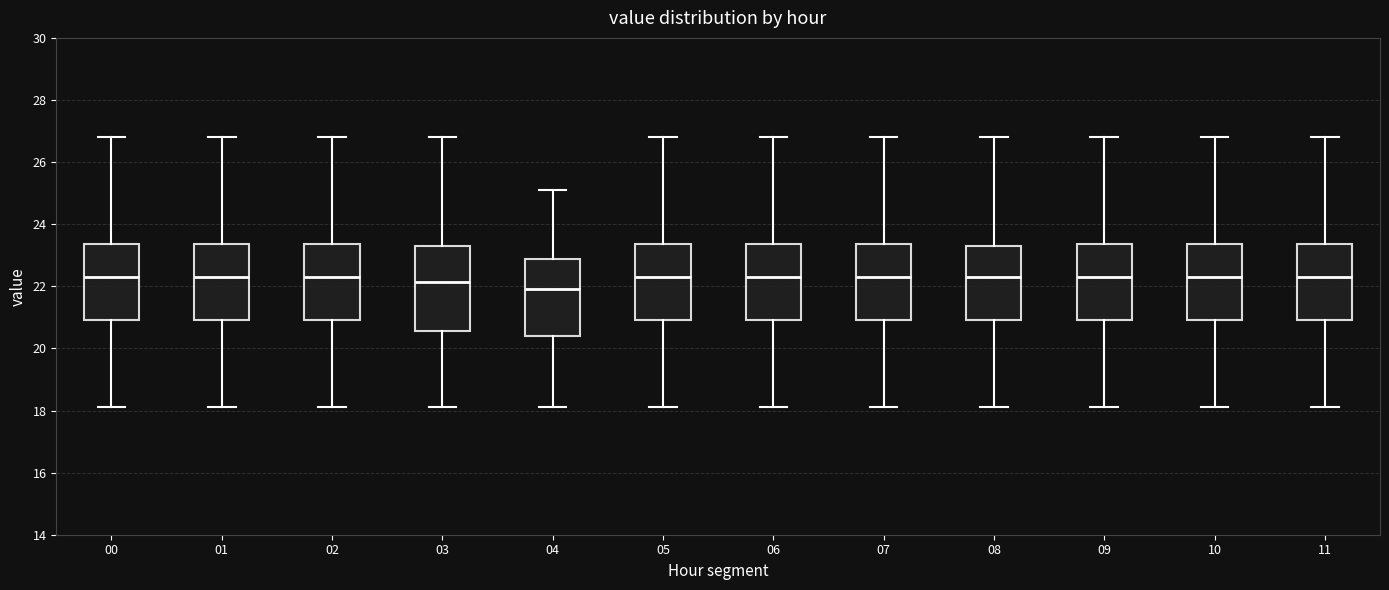

Where does the median line of the box at x = 02 sit on the y-axis? The values are not printed on the chart, so give them approximately, as read against the axis.

22.4